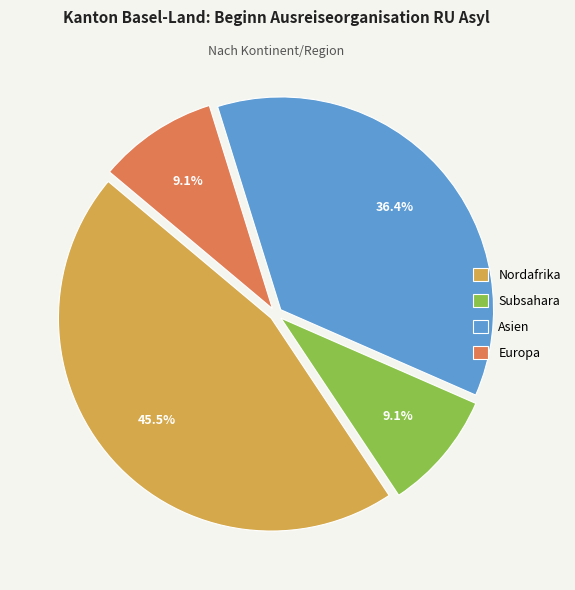

To the nearest percent, what is the difference between the largest and smallest slice percentages?

36%